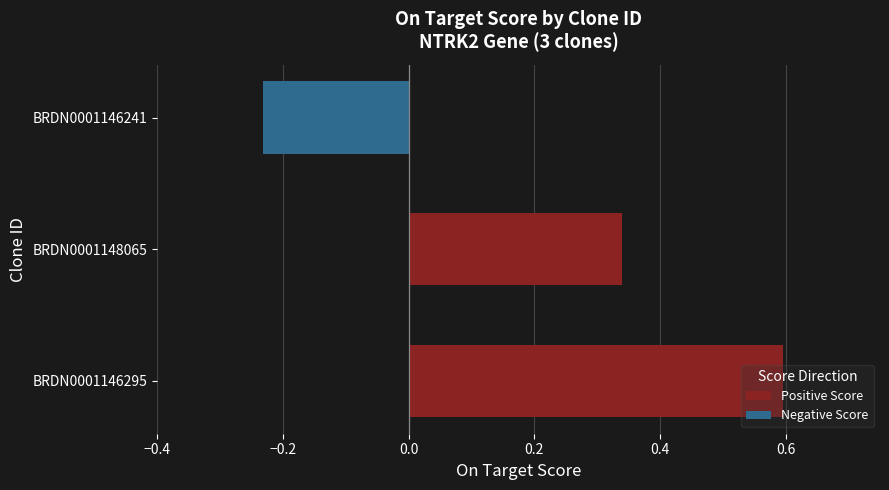

Which label corresponds to the largest value in the chart?

BRDN0001146295